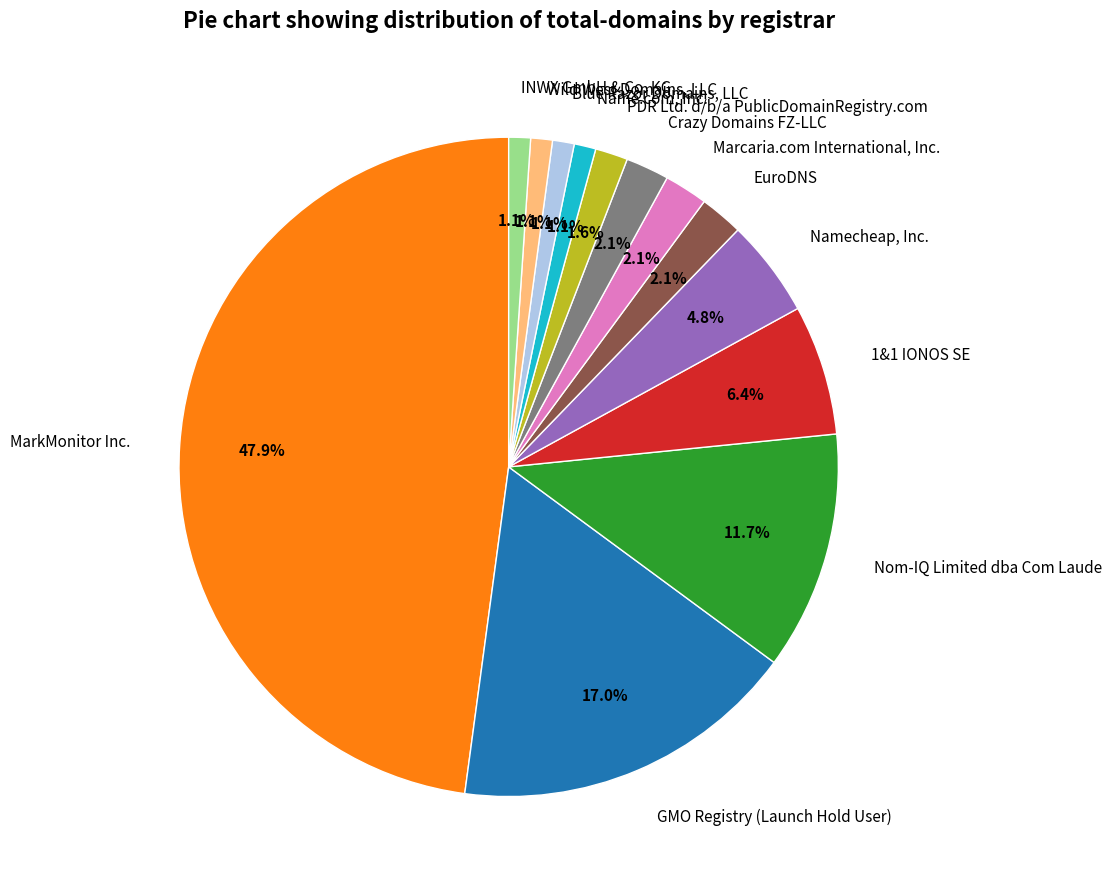

Is the sum of PDR Ltd. d/b/a PublicDomainRegistry.com and Blue Razor Domains, LLC greater than half?

No